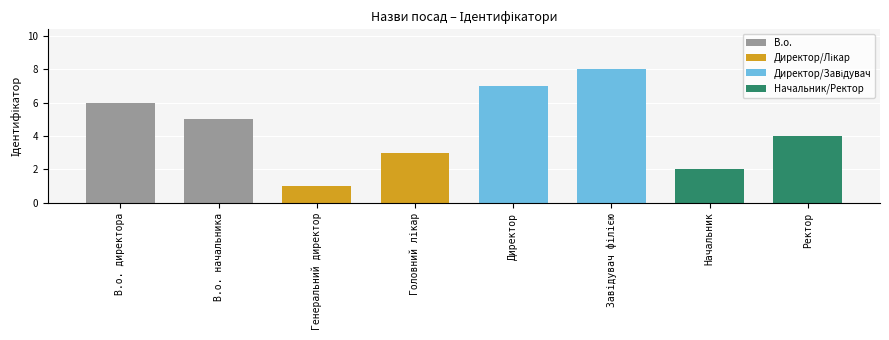

What is the greatest value displayed?

8